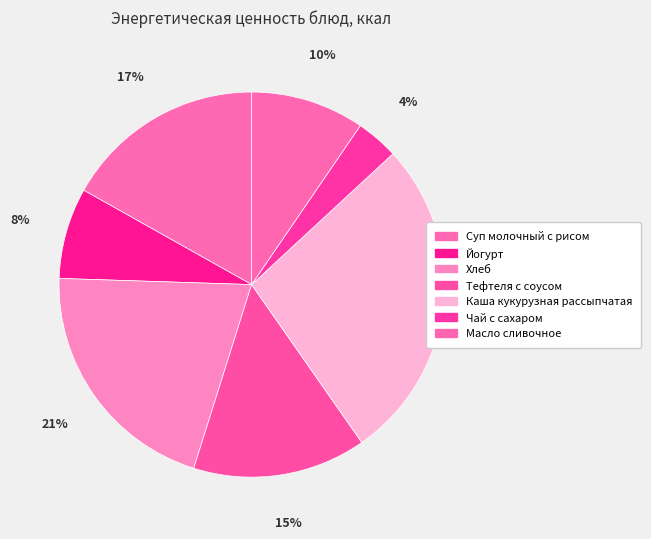

How much of the chart is everything except Суп молочный с рисом?

83.1%